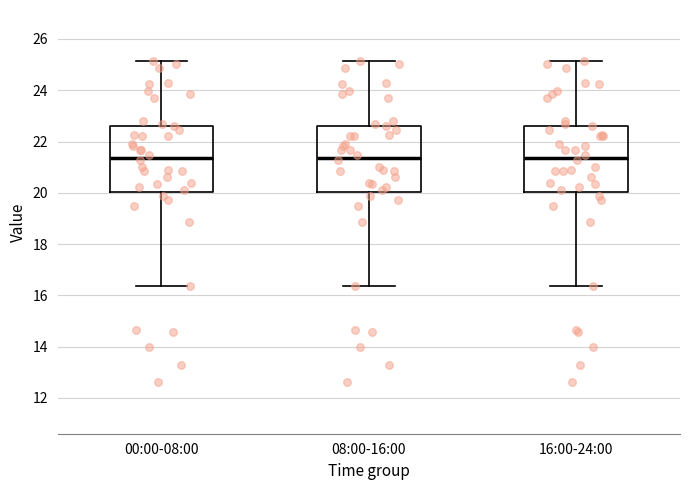

Reading left to right, read every box against the y-axis: the position of its median line, the range the box covers, and the ends of its whiskers. The values are not printed on the chart, so give them approximately, as read against the axis.

00:00-08:00: median 21.4, box 20.0 to 22.6, whiskers 16.4 to 25.2
08:00-16:00: median 21.4, box 20.0 to 22.6, whiskers 16.4 to 25.2
16:00-24:00: median 21.4, box 20.0 to 22.6, whiskers 16.4 to 25.2